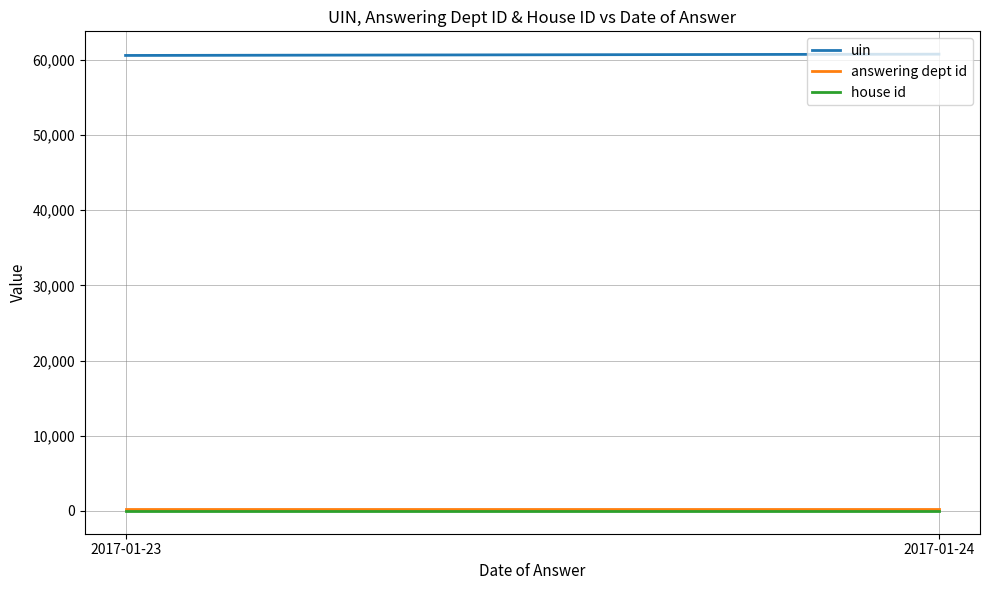

Which series changed the most between 2017-01-23 and 2017-01-24?

uin